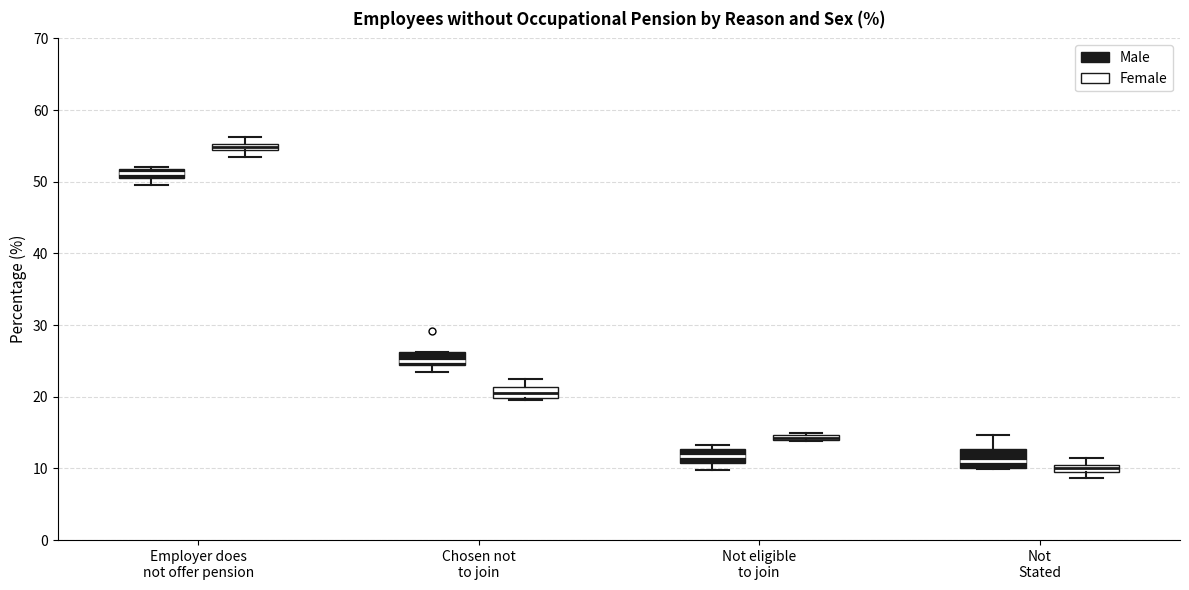

Where is the upper edge of the box for Employer does not offer pension (Female) on the y-axis? The values are not printed on the chart, so give them approximately, as read against the axis.

55